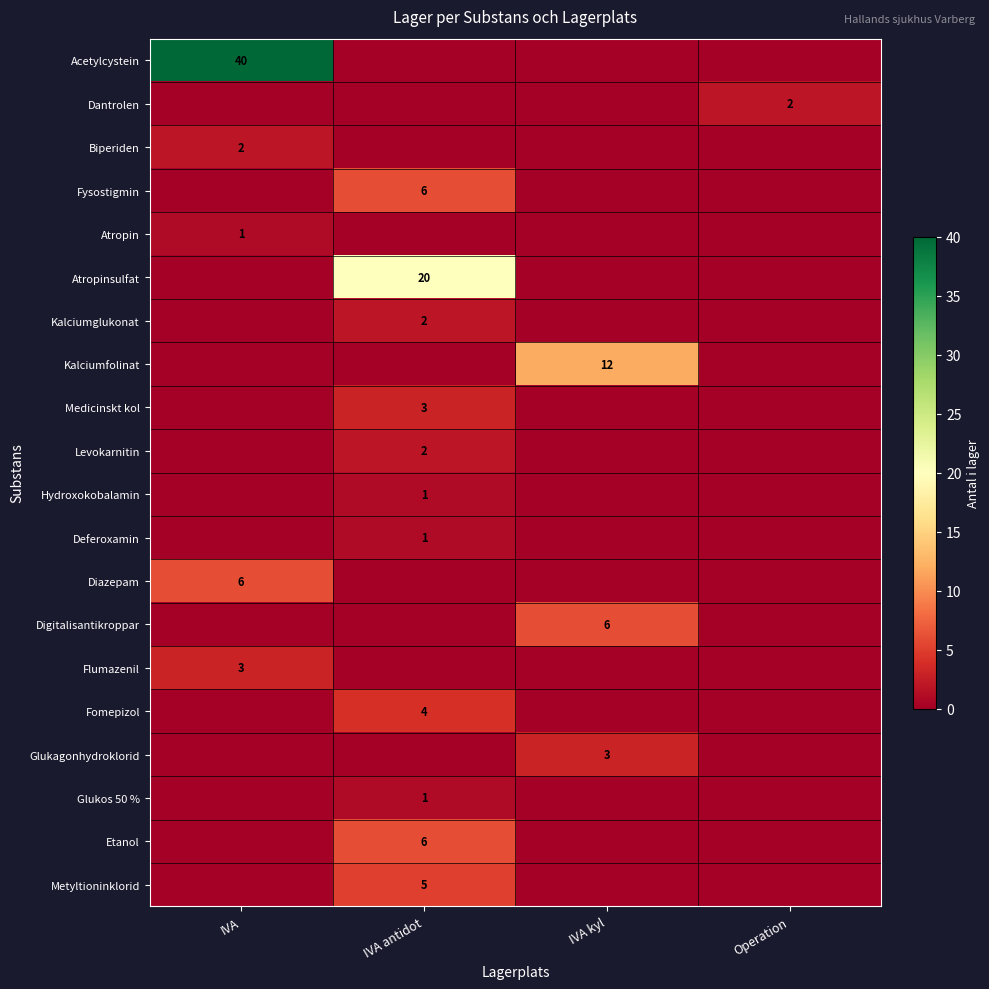

The value of Fysostigmin at IVA antidot is 11. True or false?

False